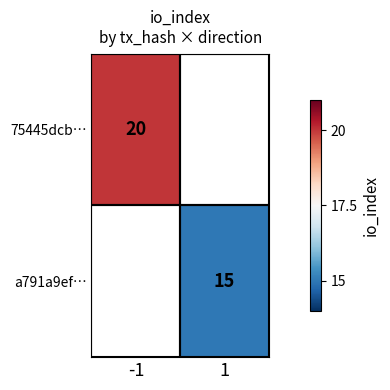

The a791a9ef… series shows 7 at 1. True or false?

False